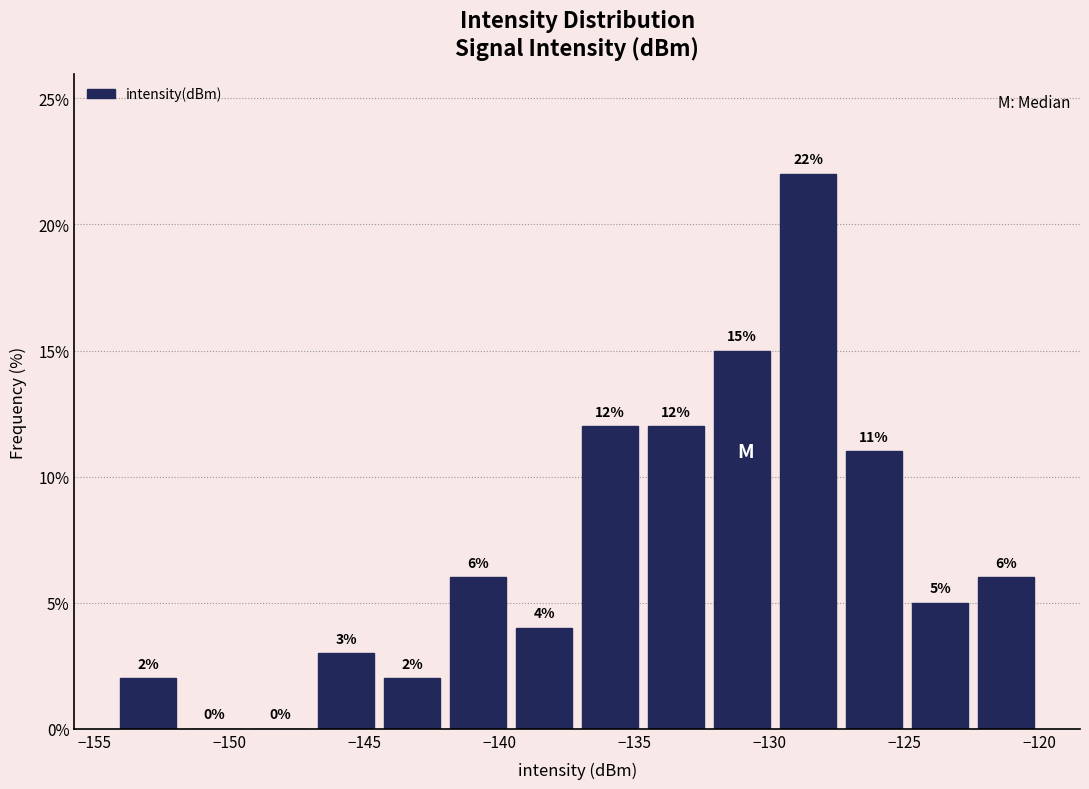

Which range on the x-axis has the tallest bar?

-130.0 to -127.5